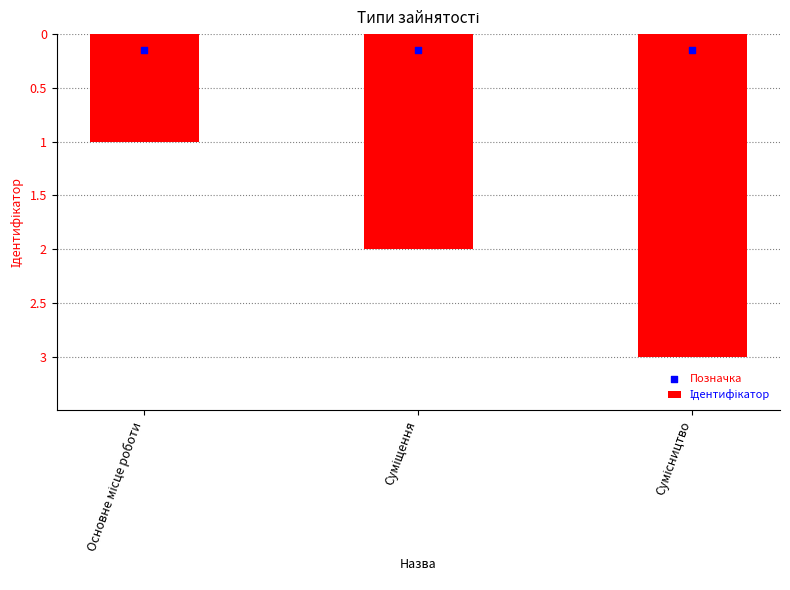

Which series contains the lowest Y value?

Ідентифікатор